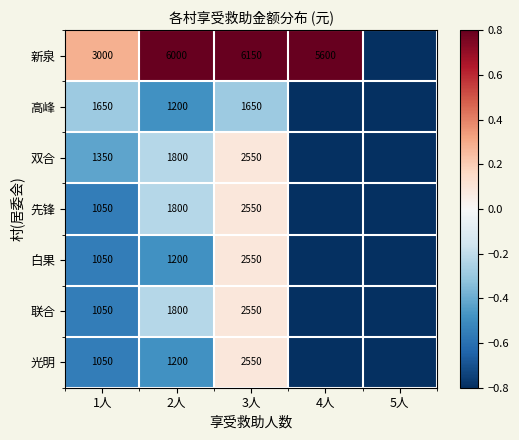

What is the total value across all series at 1人?

10200